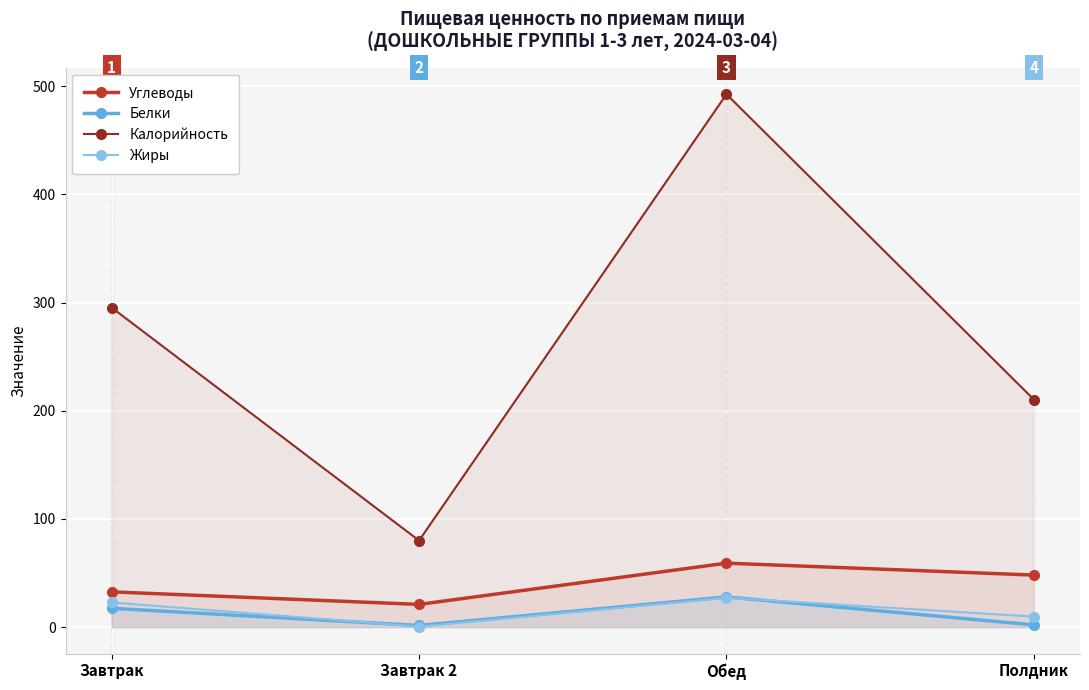

True or false: Жиры and Калорийность intersect in this chart.

False